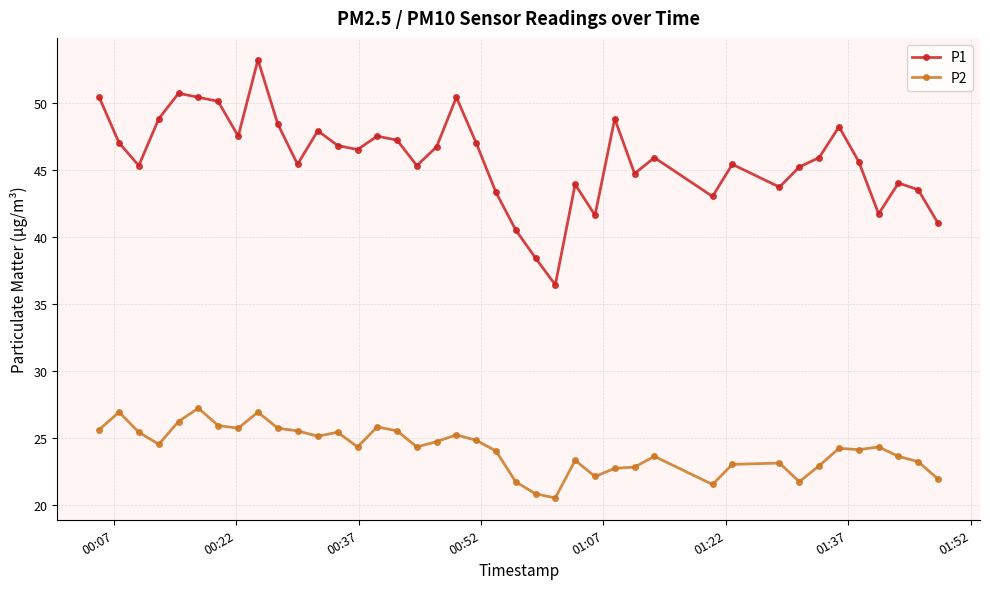

What is the average value of the P1 series?

45.8